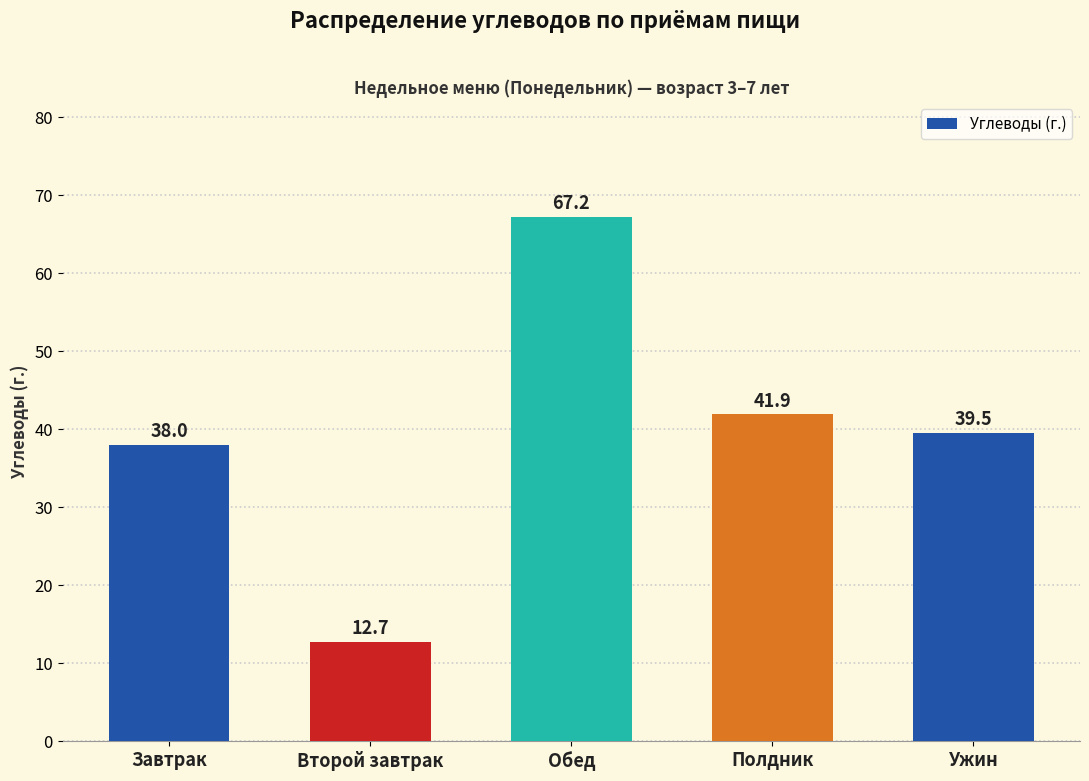

Reading right to left, transcribe all the data shown in this chart.

Ужин=39.5	Полдник=41.9	Обед=67.2	Второй завтрак=12.7	Завтрак=38.0